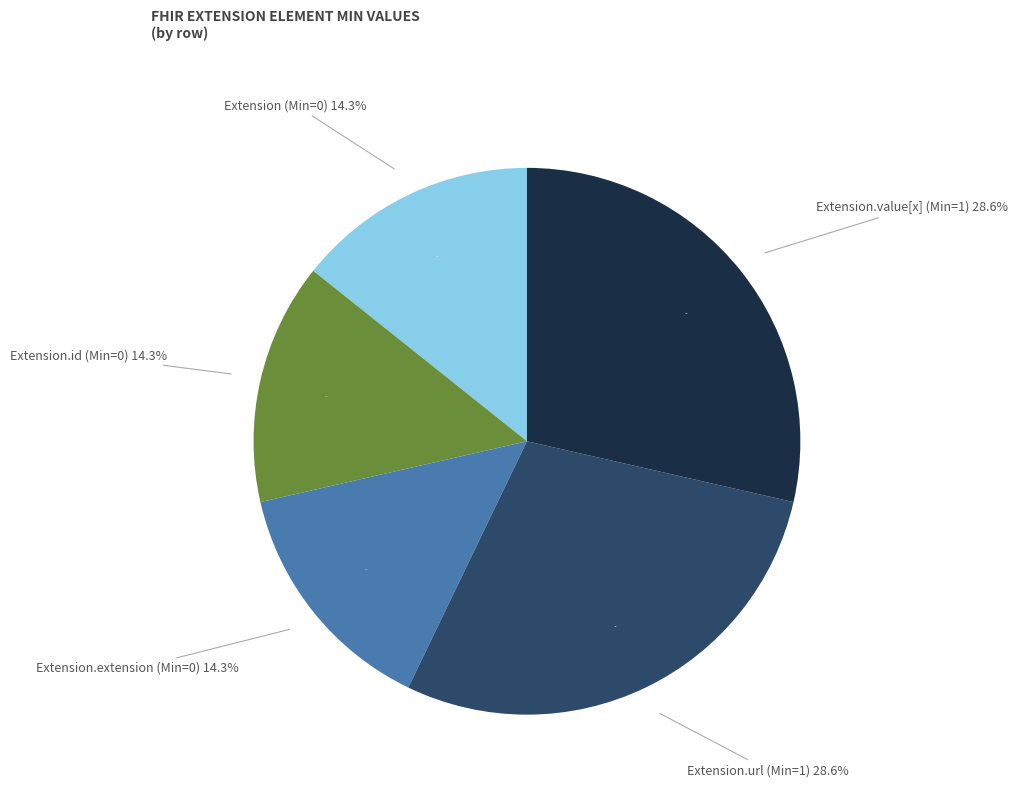

Is there any slice that represents more than half of the pie?

No